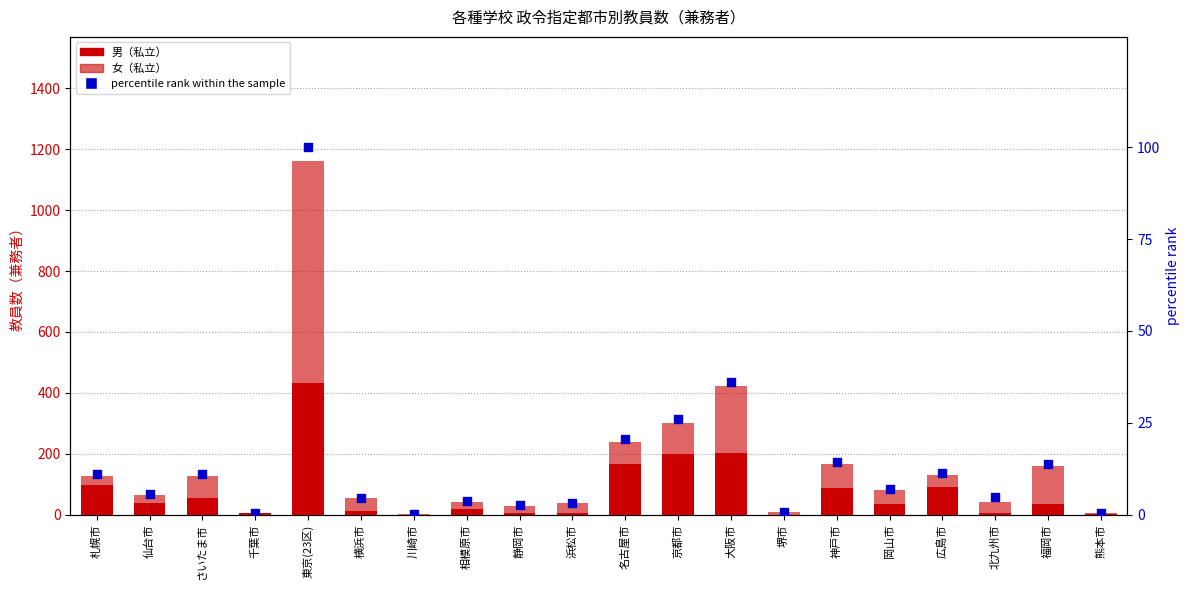

Which series has the largest Y range (max minus min)?

女（私立）